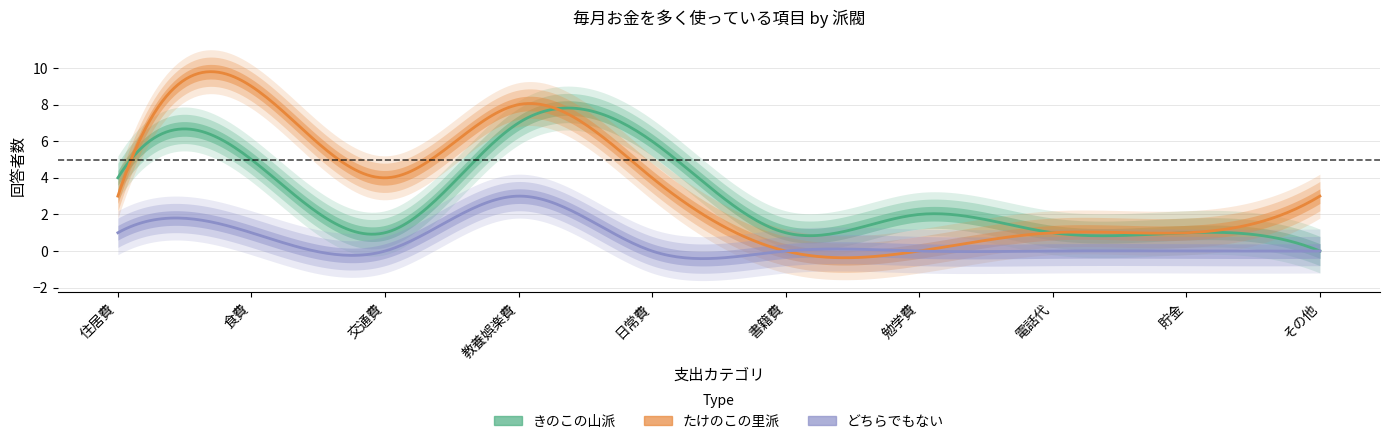

True or false: きのこの山派 and どちらでもない cross at least once.

False